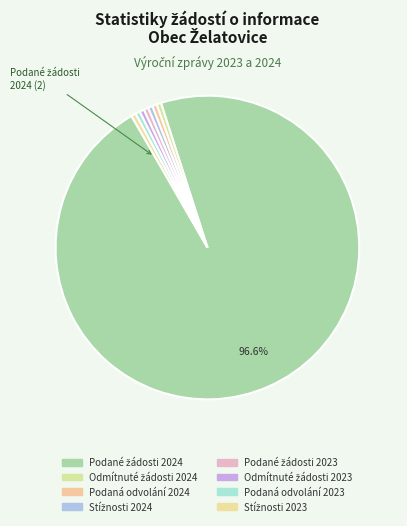

How many segments does this pie chart have?

8